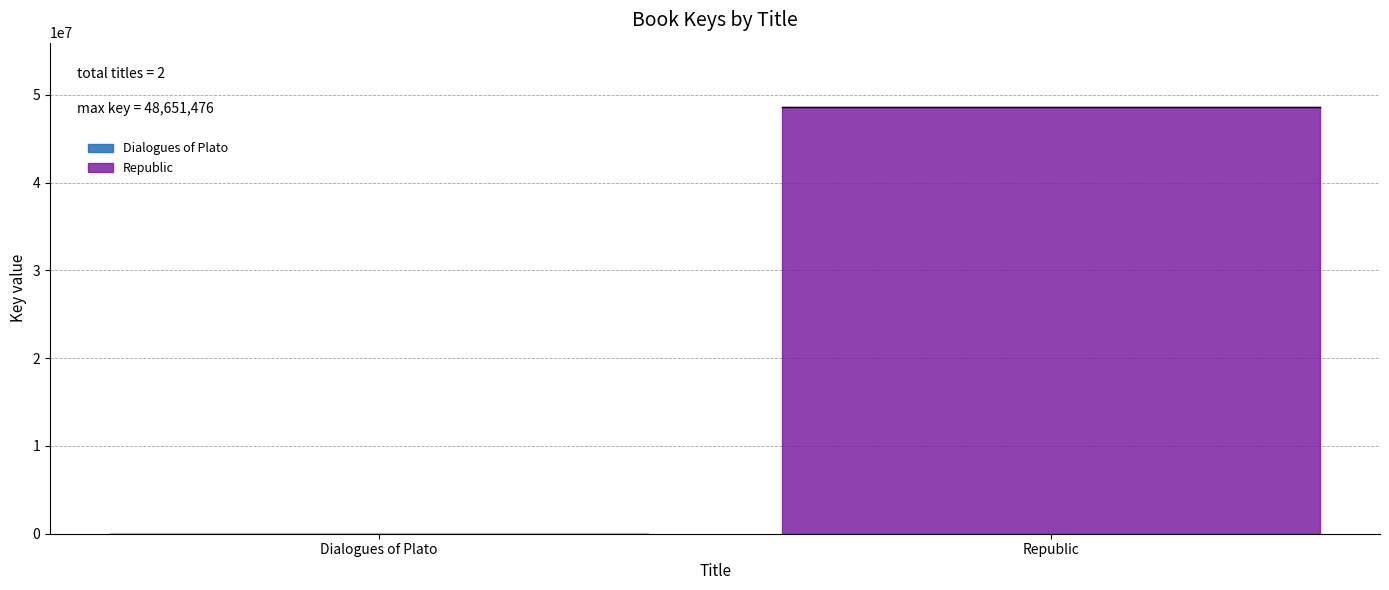

List the labels in order of value, largest first.

Republic, Dialogues of Plato